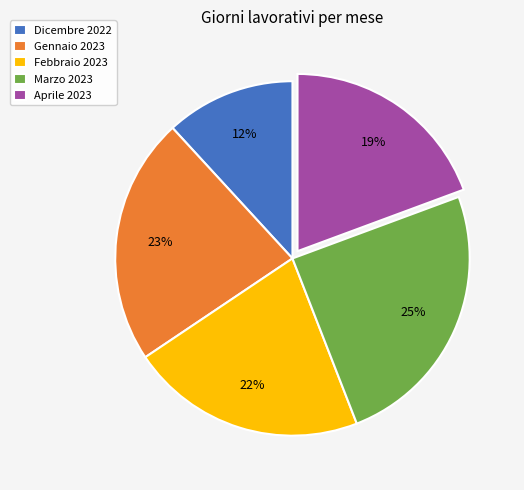

What is the ratio of the value at Febbraio 2023 to the value at Marzo 2023?

0.9